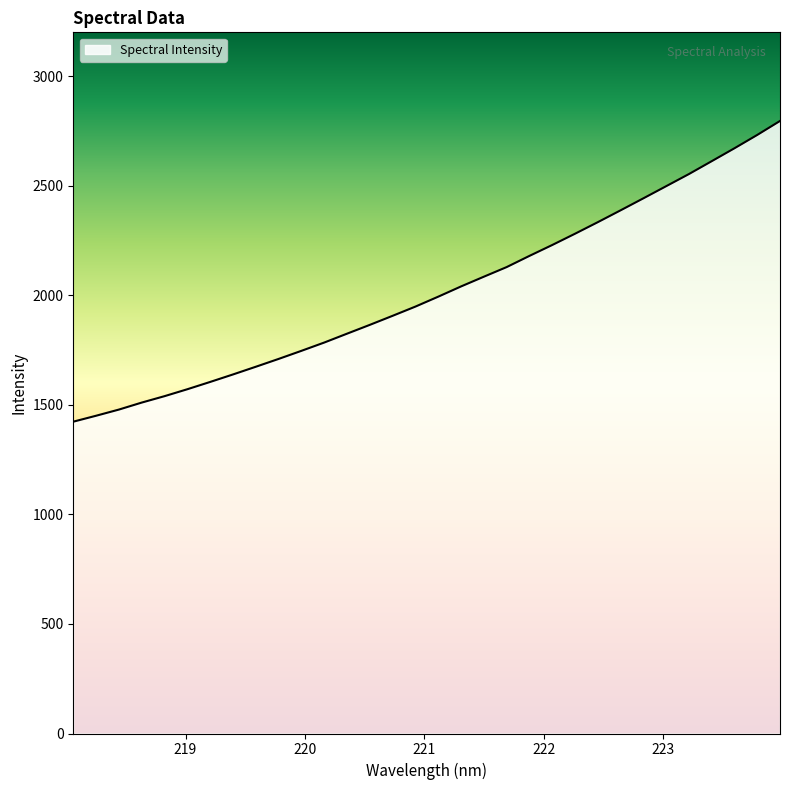

What is the difference between the maximum and minimum values?

1372.3